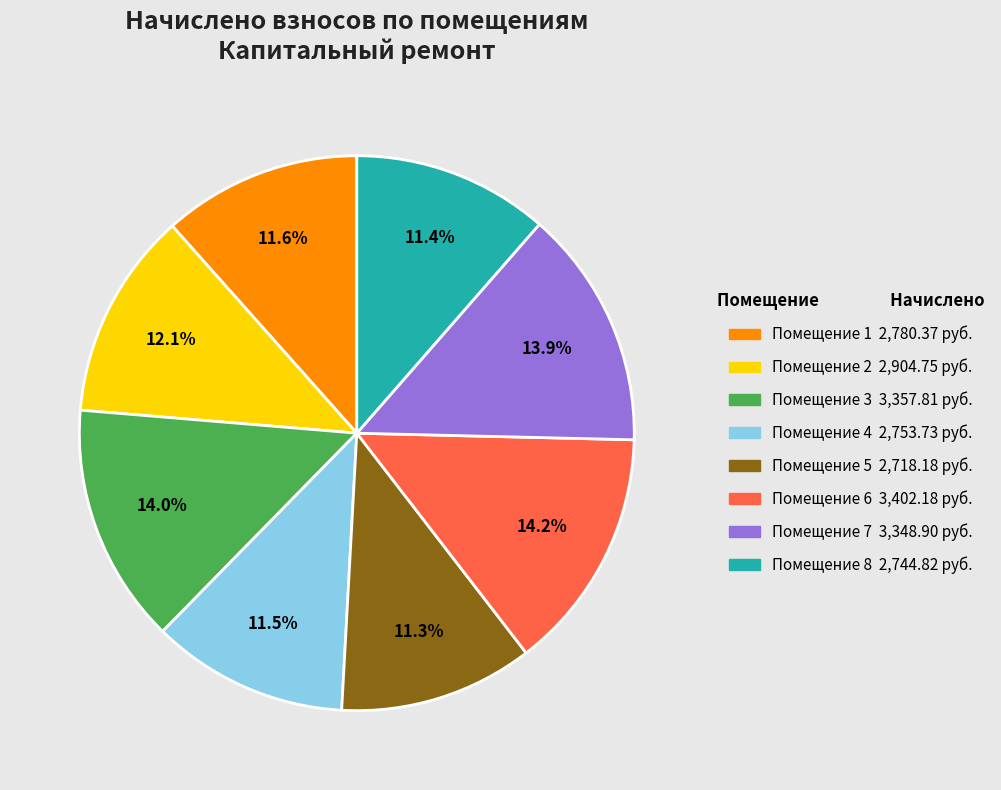

Does any single category account for the majority?

No